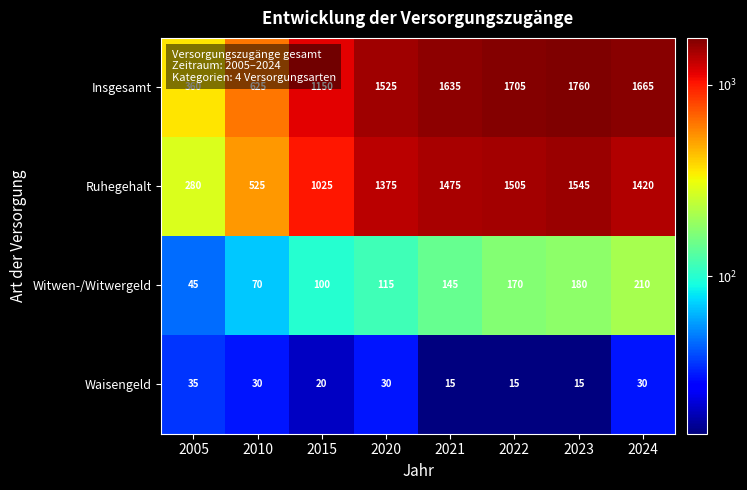

The Waisengeld series shows 9 at 2022. True or false?

False